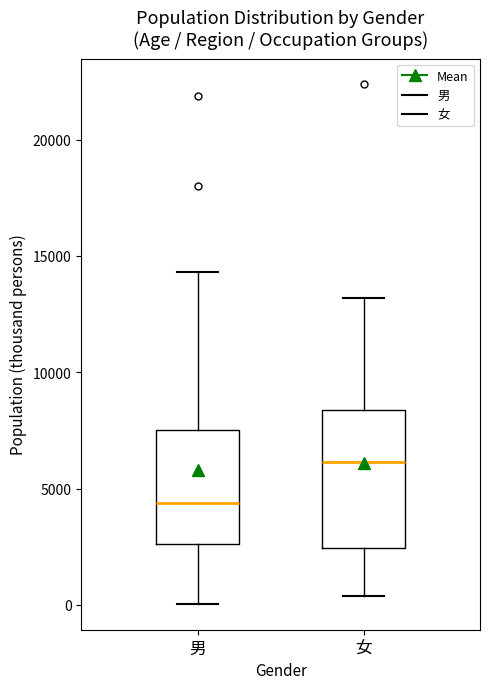

Reading left to right, read every box against the y-axis: the position of its median line, the range the box covers, and the ends of its whiskers. The values are not printed on the chart, so give them approximately, as read against the axis.

男: median 4500, box 2500 to 7500, whiskers 0 to 14500
女: median 6000, box 2500 to 8500, whiskers 500 to 13000